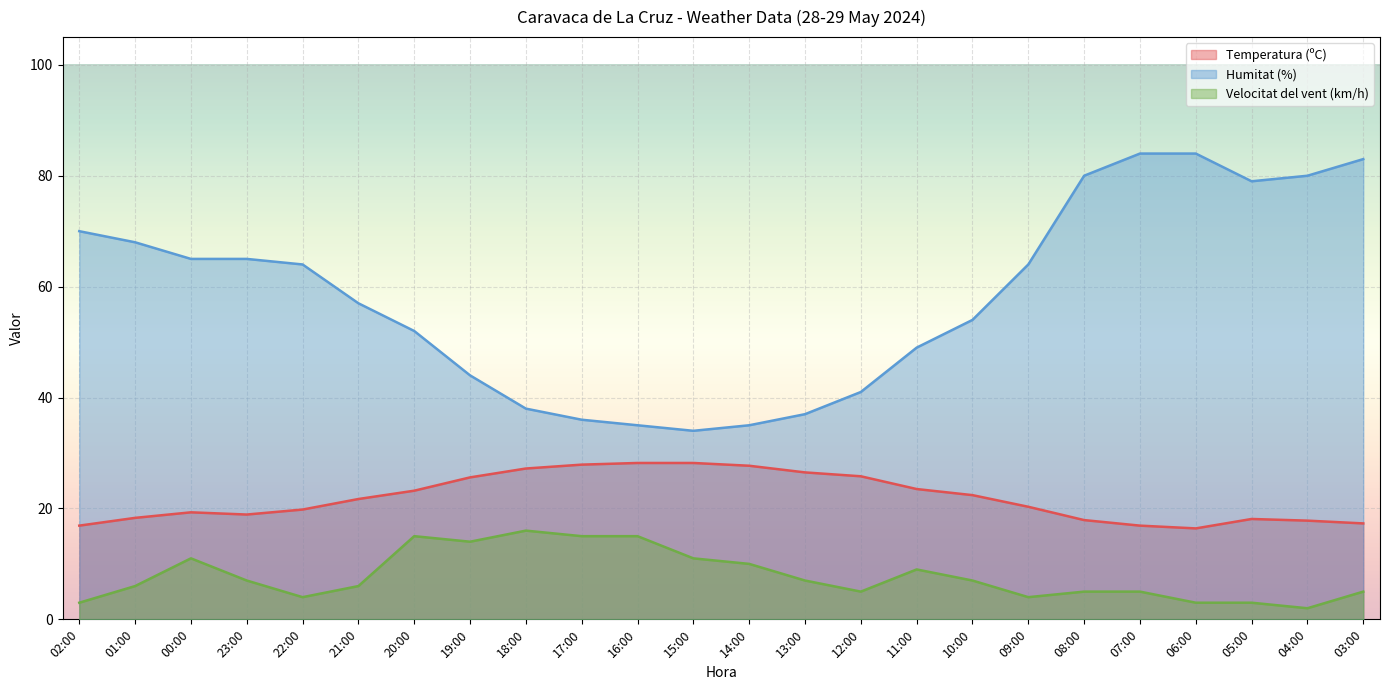

What is the difference between the maximum and minimum values in the Humitat (%) series?

50.0